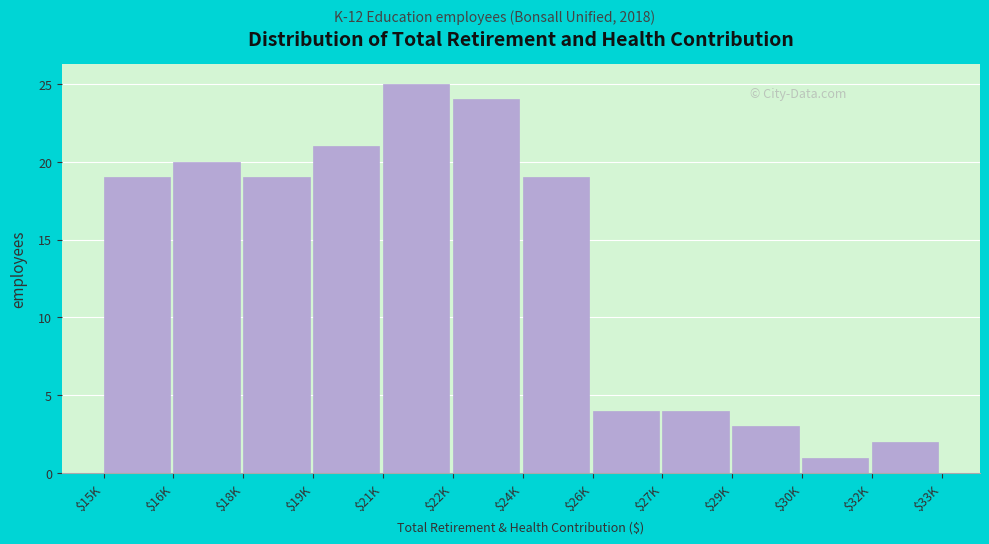

Reading right to left, extract all data points from this chart.

2	1	3	4	4	19	24	25	21	19	20	19